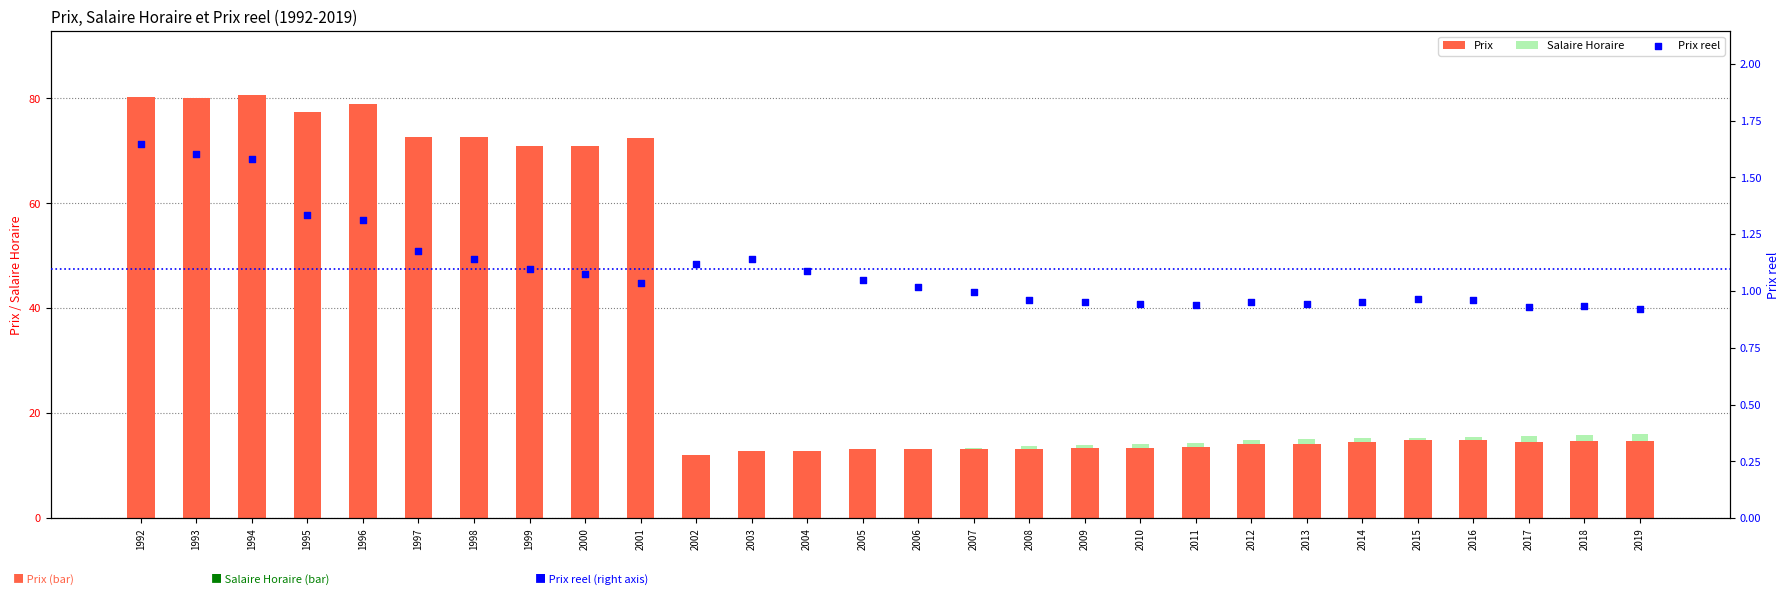

What are all the series names shown in the legend?

Prix, Salaire Horaire, Prix reel